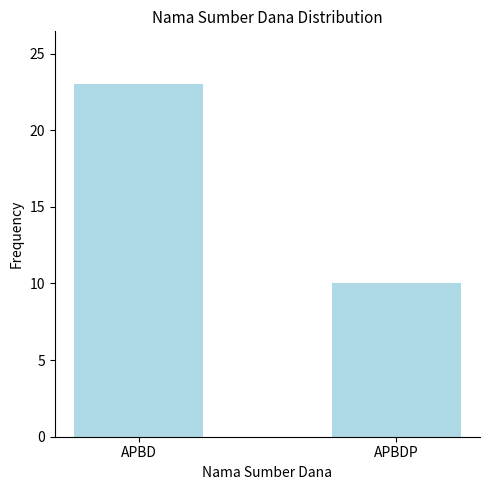

Rank the categories by value from highest to lowest.

APBD, APBDP